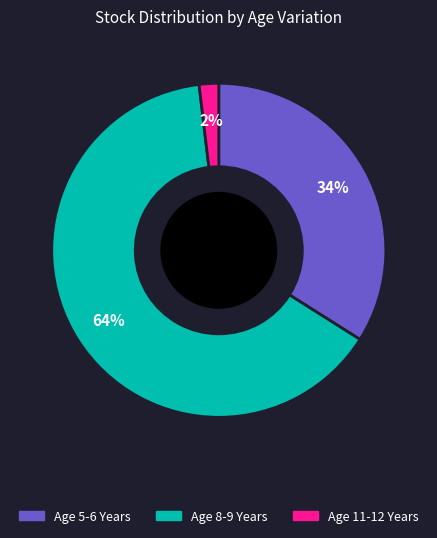

Which slice represents more than half of the pie?

Age 8-9 Years